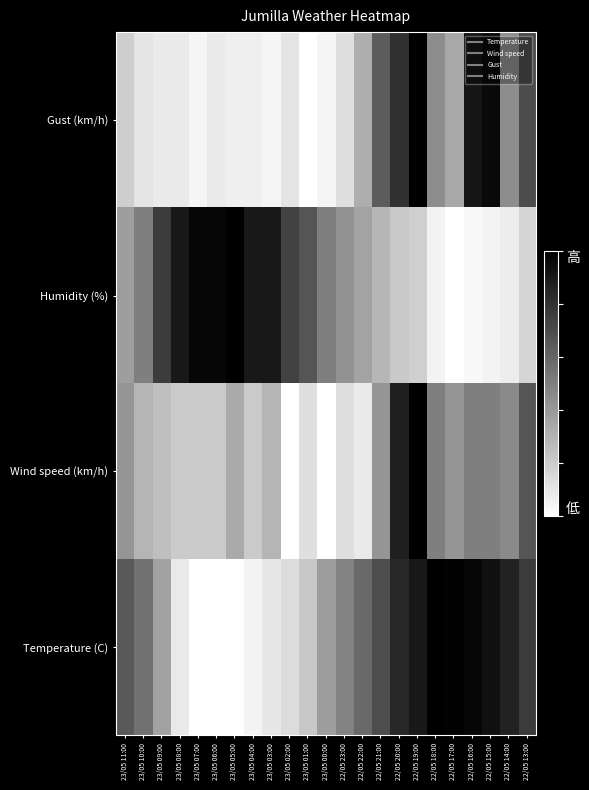

Reading left to right, extract all data points from this chart.

Gust (km/h): 23/05 11:00=0.2	23/05 10:00=0.1	23/05 09:00=0.1	23/05 08:00=0.1	23/05 07:00=0.0	23/05 06:00=0.1	23/05 05:00=0.1	23/05 04:00=0.1	23/05 03:00=0.0	23/05 02:00=0.1	23/05 01:00=0.0	23/05 00:00=0.0	22/05 23:00=0.1	22/05 22:00=0.3	22/05 21:00=0.6	22/05 20:00=0.8	22/05 19:00=1.0	22/05 18:00=0.4	22/05 17:00=0.3	22/05 16:00=0.9	22/05 15:00=1.0	22/05 14:00=0.4	22/05 13:00=0.7
Humidity (%): 23/05 11:00=0.4	23/05 10:00=0.5	23/05 09:00=0.8	23/05 08:00=0.9	23/05 07:00=1.0	23/05 06:00=1.0	23/05 05:00=1.0	23/05 04:00=0.9	23/05 03:00=0.9	23/05 02:00=0.7	23/05 01:00=0.7	23/05 00:00=0.5	22/05 23:00=0.4	22/05 22:00=0.4	22/05 21:00=0.3	22/05 20:00=0.2	22/05 19:00=0.2	22/05 18:00=0.0	22/05 17:00=0.0	22/05 16:00=0.0	22/05 15:00=0.0	22/05 14:00=0.1	22/05 13:00=0.2
Wind speed (km/h): 23/05 11:00=0.4	23/05 10:00=0.3	23/05 09:00=0.2	23/05 08:00=0.2	23/05 07:00=0.2	23/05 06:00=0.2	23/05 05:00=0.3	23/05 04:00=0.2	23/05 03:00=0.3	23/05 02:00=0.0	23/05 01:00=0.1	23/05 00:00=0.0	22/05 23:00=0.1	22/05 22:00=0.1	22/05 21:00=0.4	22/05 20:00=0.9	22/05 19:00=1.0	22/05 18:00=0.5	22/05 17:00=0.4	22/05 16:00=0.5	22/05 15:00=0.5	22/05 14:00=0.5	22/05 13:00=0.7
Temperature (C): 23/05 11:00=0.6	23/05 10:00=0.6	23/05 09:00=0.4	23/05 08:00=0.1	23/05 07:00=0.0	23/05 06:00=0.0	23/05 05:00=0.0	23/05 04:00=0.1	23/05 03:00=0.1	23/05 02:00=0.1	23/05 01:00=0.2	23/05 00:00=0.4	22/05 23:00=0.5	22/05 22:00=0.6	22/05 21:00=0.7	22/05 20:00=0.8	22/05 19:00=0.9	22/05 18:00=1.0	22/05 17:00=1.0	22/05 16:00=1.0	22/05 15:00=0.9	22/05 14:00=0.9	22/05 13:00=0.8